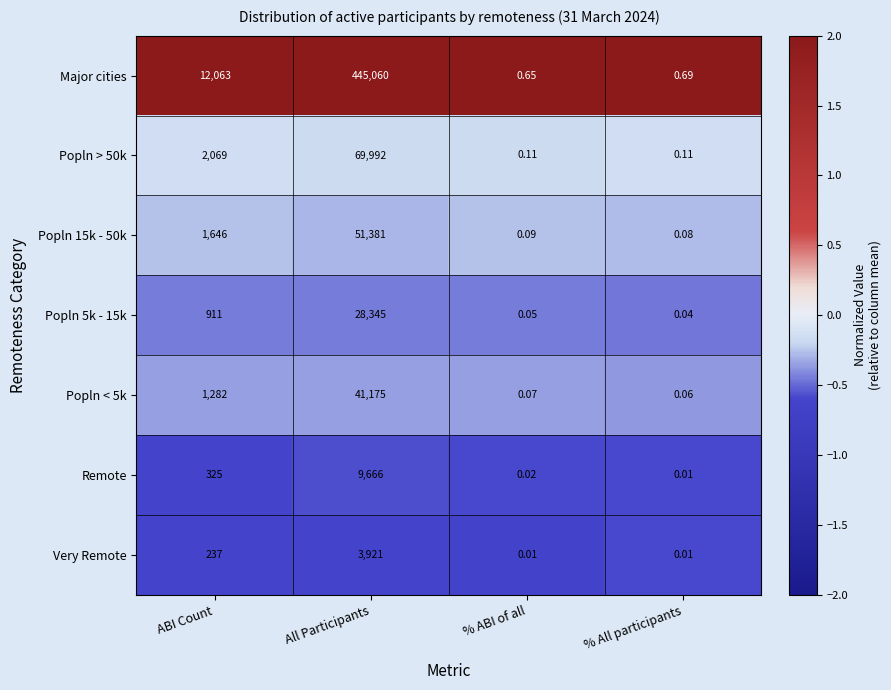

Which series has the largest range (max minus min)?

Major cities